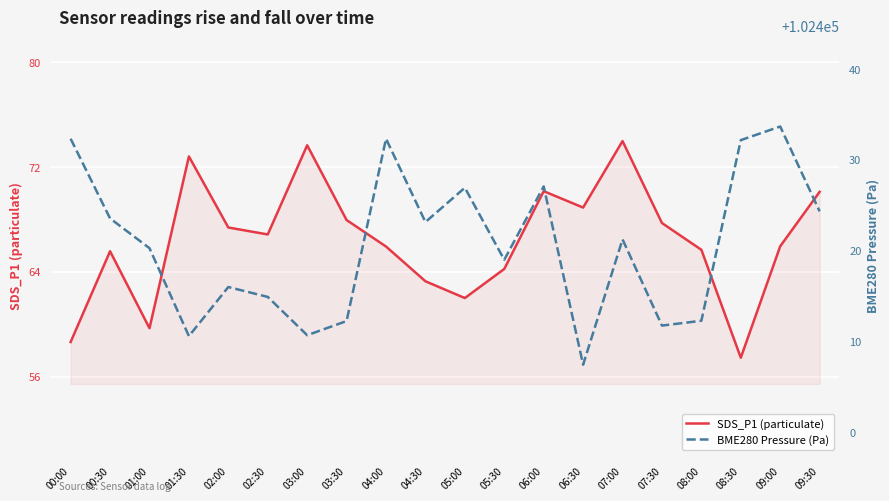

What position from the left is 09:30?

20